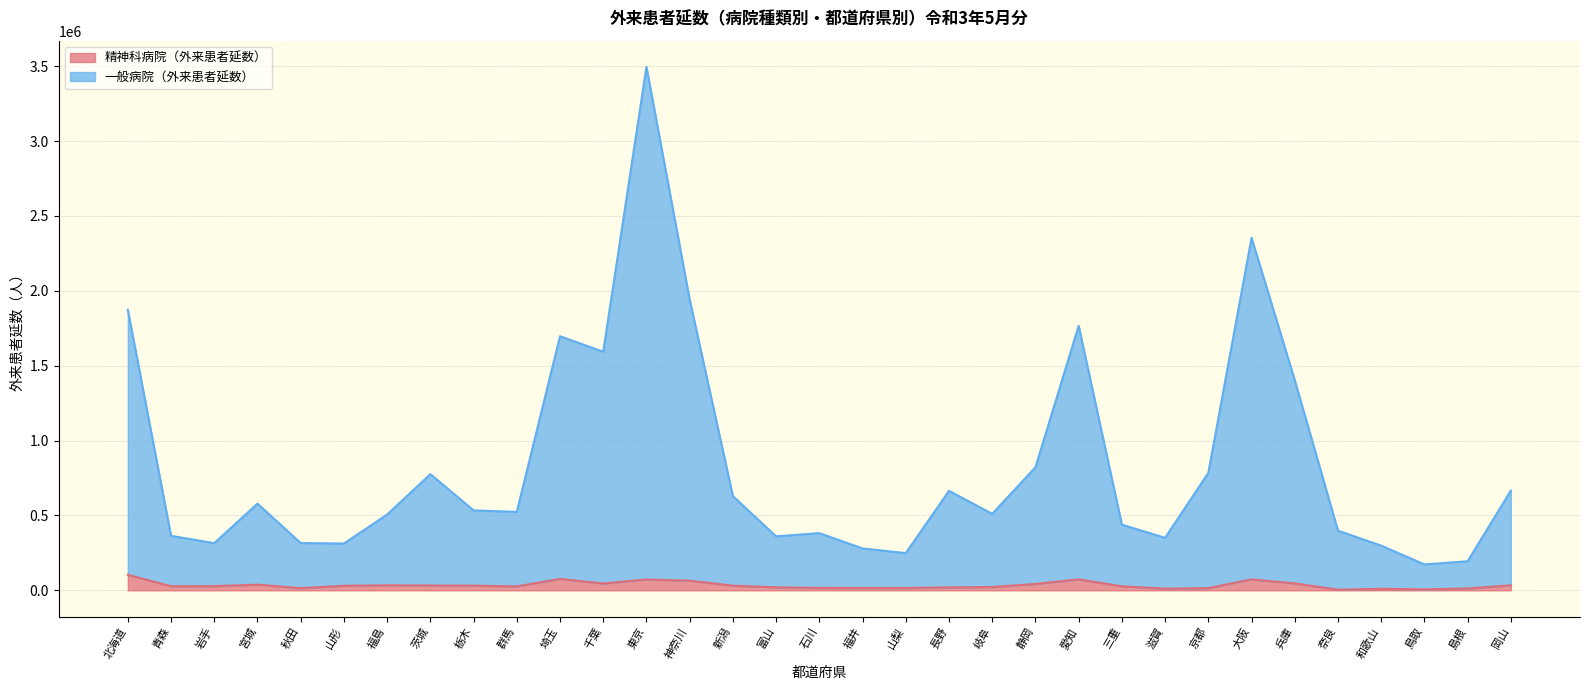

What position from the right is 岩手?

31